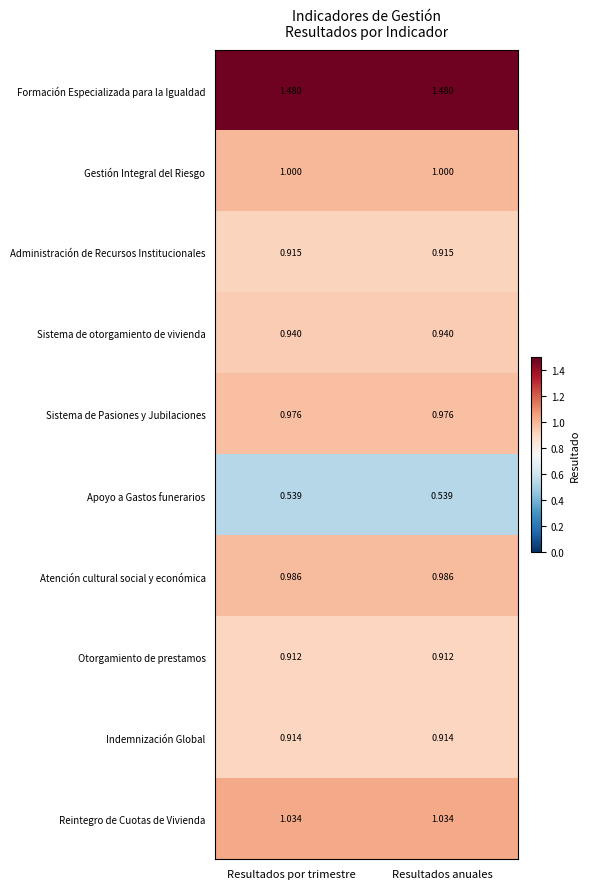

At Resultados anuales, list the series in order from smallest to largest.

Apoyo a Gastos funerarios, Otorgamiento de prestamos, Indemnización Global, Administración de Recursos Institucionales, Sistema de otorgamiento de vivienda, Sistema de Pasiones y Jubilaciones, Atención cultural social y económica, Gestión Integral del Riesgo, Reintegro de Cuotas de Vivienda, Formación Especializada para la Igualdad